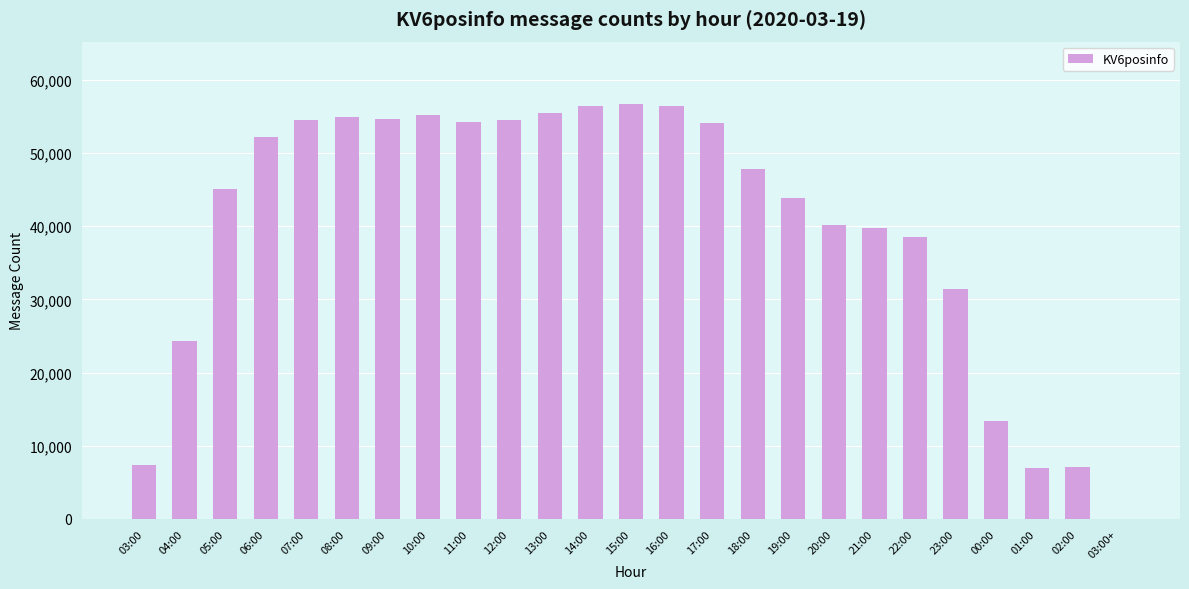

At which label is the value closest to 28360?

23:00